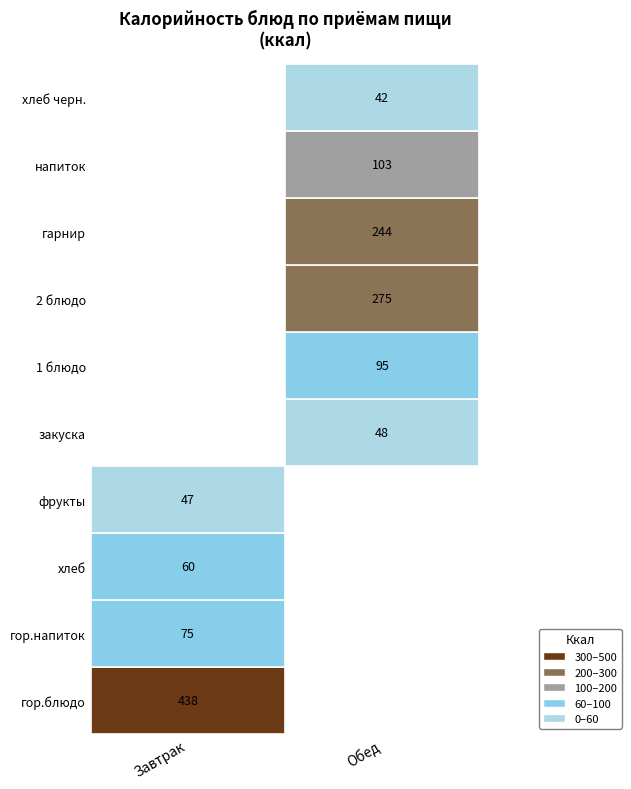

What is the difference between the maximum and minimum values in the Завтрак series?

391